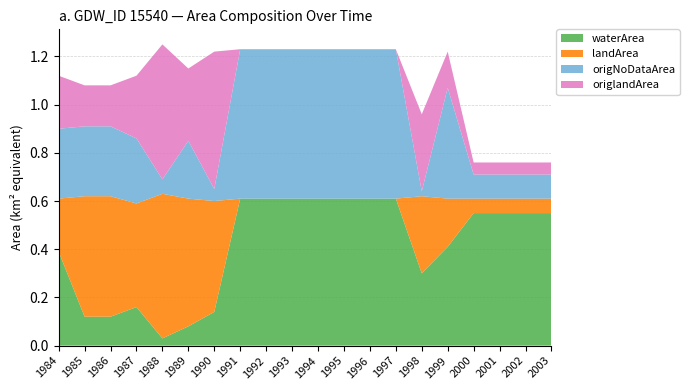

Reading left to right, list all the values displayed in this chart.

waterArea: 1984=0.4	1985=0.1	1986=0.1	1987=0.2	1988=0.0	1989=0.1	1990=0.1	1991=0.6	1992=0.6	1993=0.6	1994=0.6	1995=0.6	1996=0.6	1997=0.6	1998=0.3	1999=0.4	2000=0.6	2001=0.6	2002=0.6	2003=0.6
landArea: 1984=0.2	1985=0.5	1986=0.5	1987=0.4	1988=0.6	1989=0.5	1990=0.5	1991=0.0	1992=0.0	1993=0.0	1994=0.0	1995=0.0	1996=0.0	1997=0.0	1998=0.3	1999=0.2	2000=0.1	2001=0.1	2002=0.1	2003=0.1
origNoDataArea: 1984=0.3	1985=0.3	1986=0.3	1987=0.3	1988=0.1	1989=0.2	1990=0.1	1991=0.6	1992=0.6	1993=0.6	1994=0.6	1995=0.6	1996=0.6	1997=0.6	1998=0.0	1999=0.5	2000=0.1	2001=0.1	2002=0.1	2003=0.1
origlandArea: 1984=0.2	1985=0.2	1986=0.2	1987=0.3	1988=0.6	1989=0.3	1990=0.6	1991=0.0	1992=0.0	1993=0.0	1994=0.0	1995=0.0	1996=0.0	1997=0.0	1998=0.3	1999=0.1	2000=0.1	2001=0.1	2002=0.1	2003=0.1